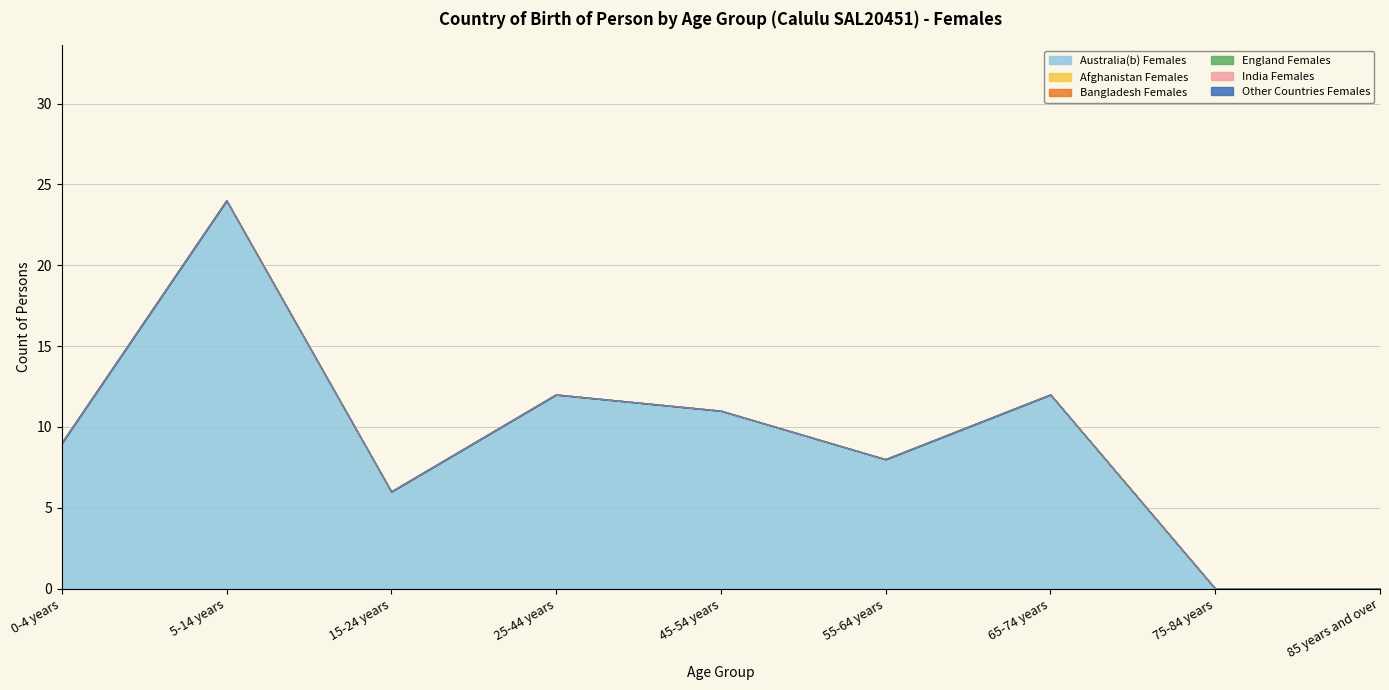

Rank the categories by Other Countries Females value from lowest to highest.

0-4 years, 5-14 years, 15-24 years, 25-44 years, 45-54 years, 55-64 years, 65-74 years, 75-84 years, 85 years and over